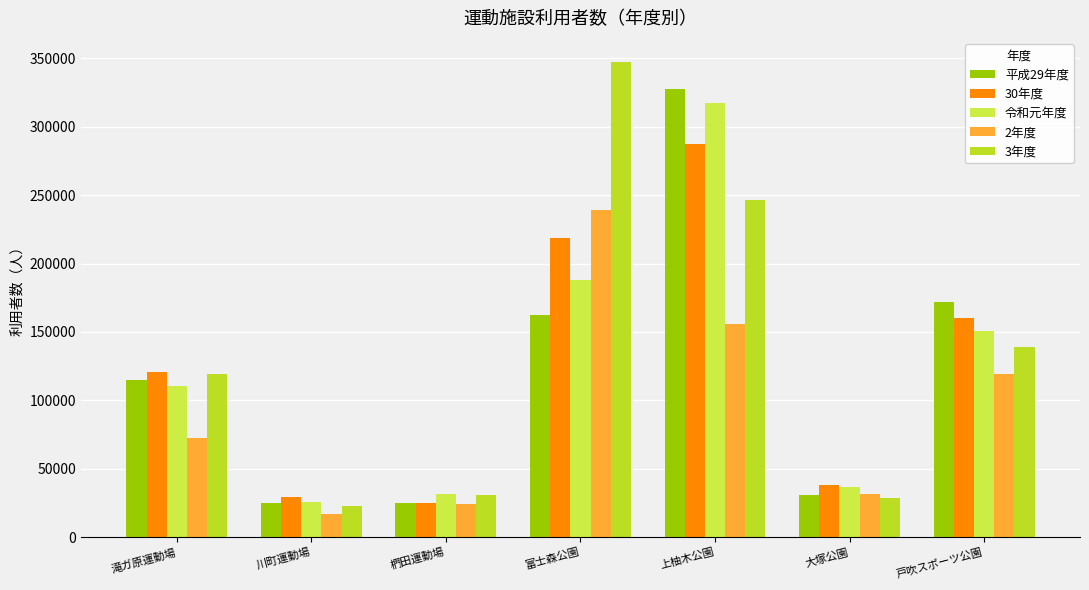

How many categories are shown in the chart?

7